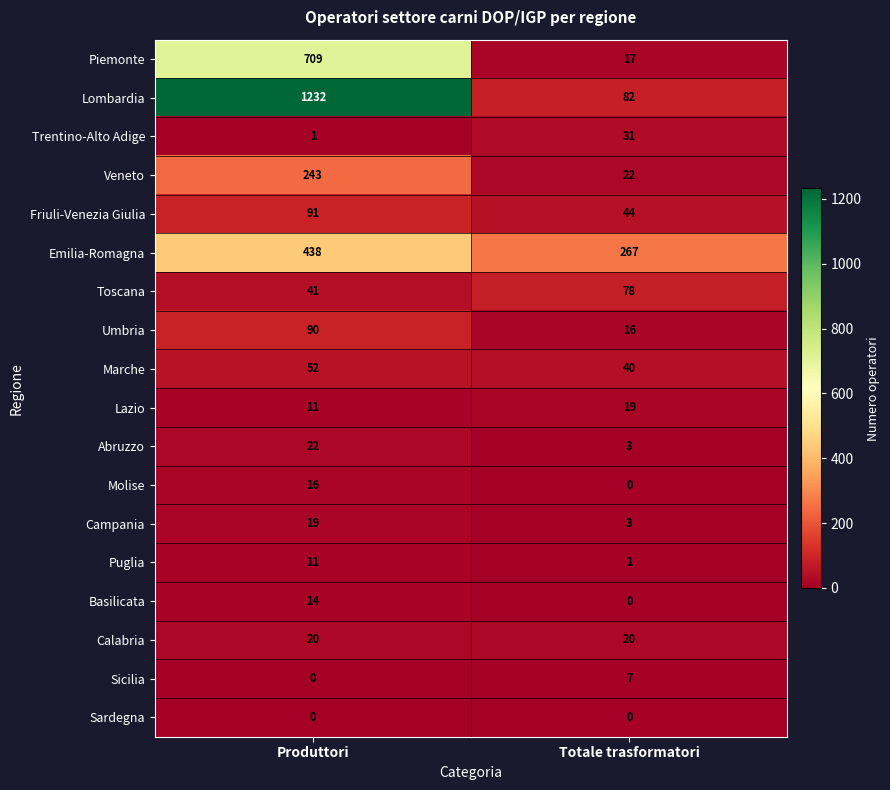

True or false: Puglia has a value of 11 at Produttori.

True